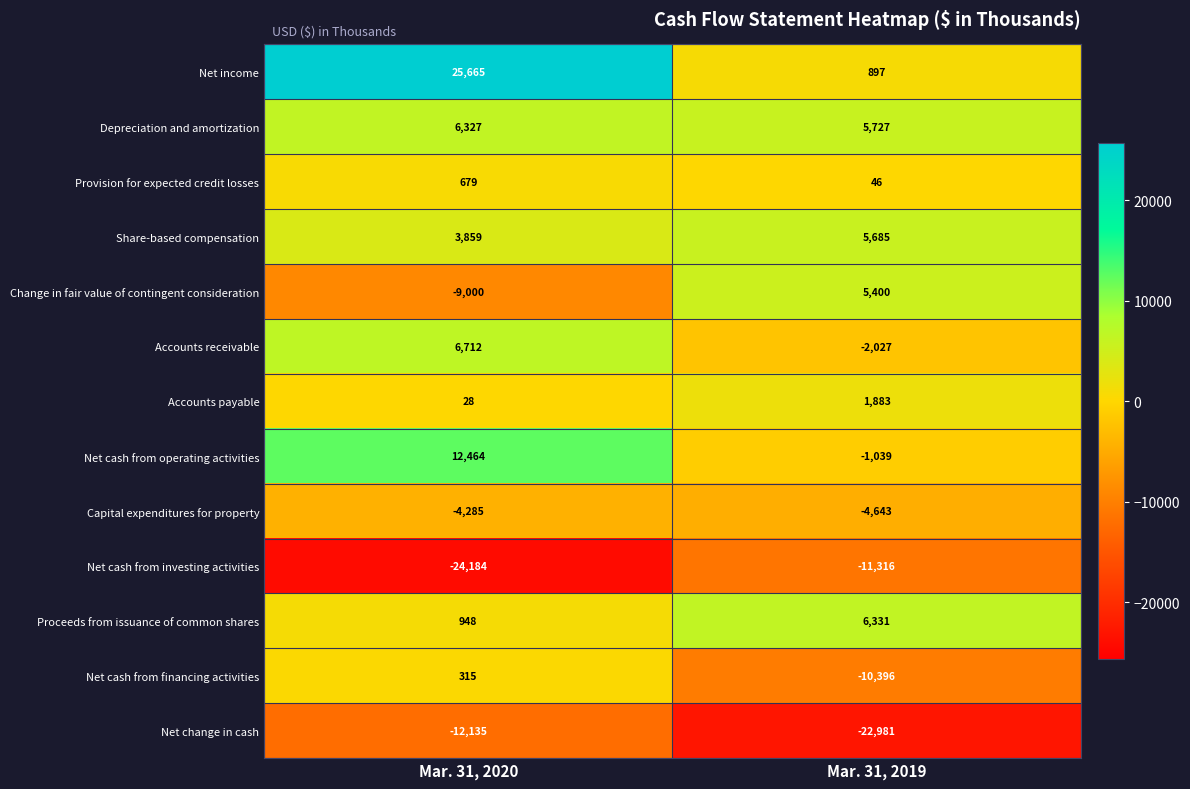

What is the sum of the Net change in cash values at Mar. 31, 2019 and Mar. 31, 2020?

-35116